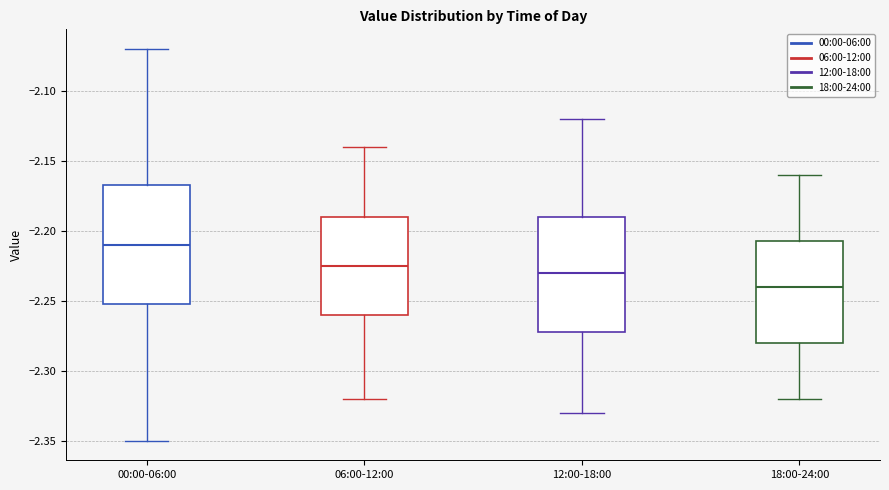

Which box has the highest median line?

00:00-06:00